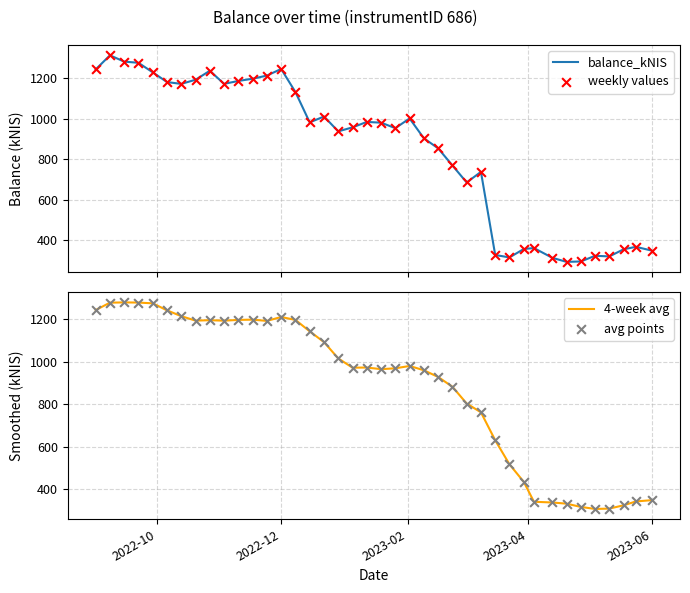

Is the value of weekly values at 39 greater than the value of 4-week avg at 9?

No